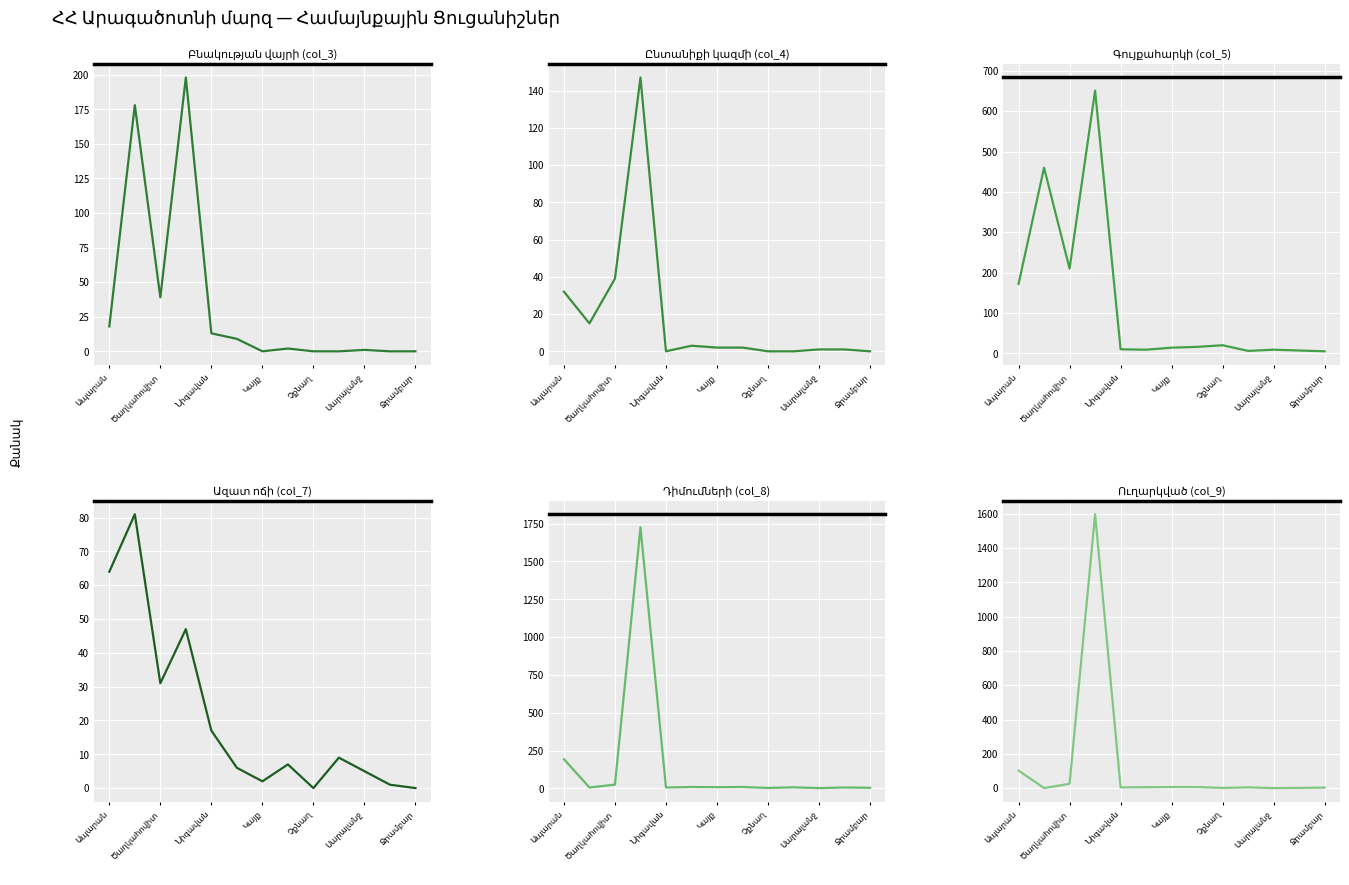

True or false: Ընտանիքի կազմի (col_4) and Դիմումների (col_8) cross at least once.

True